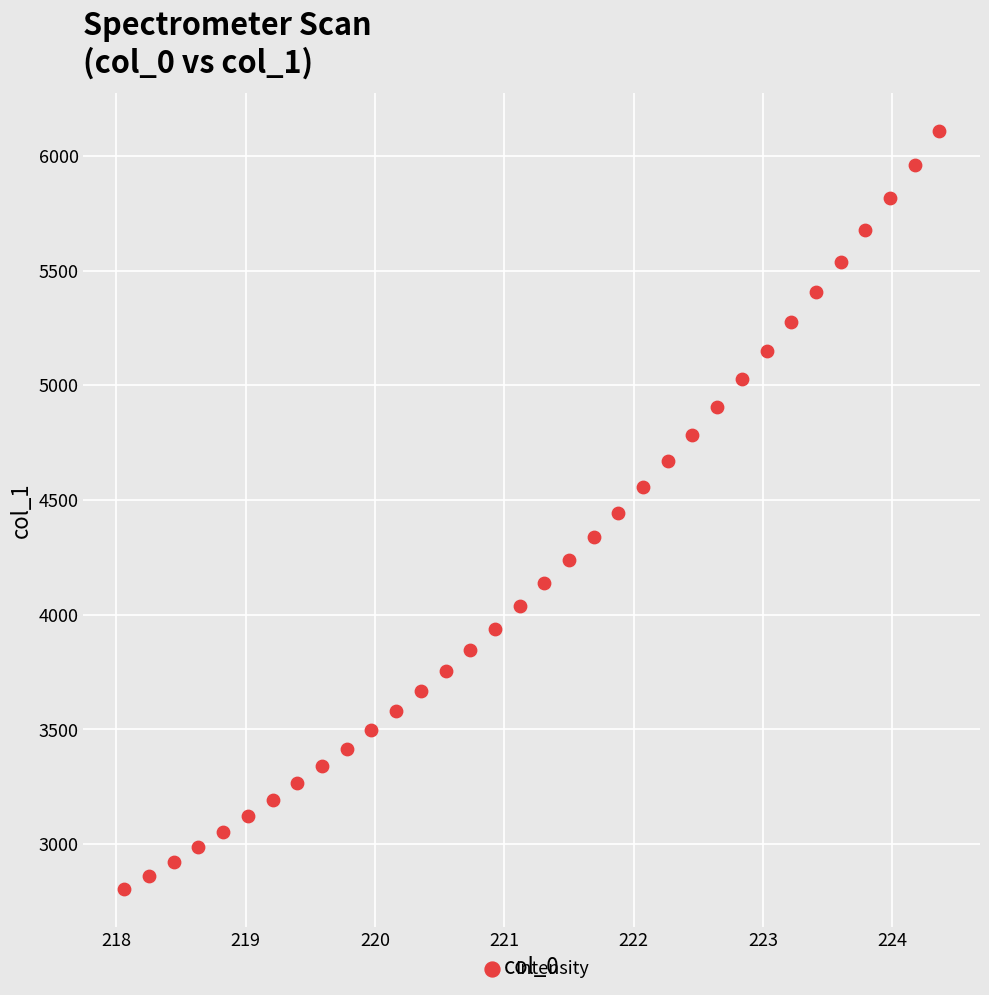

What is the range of Y values (max minus min)?

3305.0